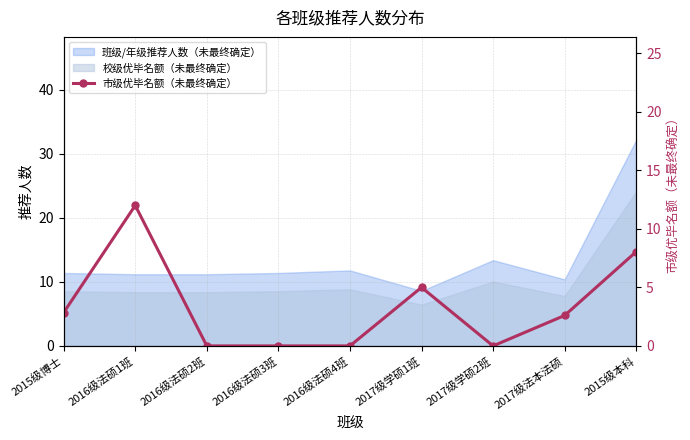

What is the label of the 1st point from the left?

2015级博士